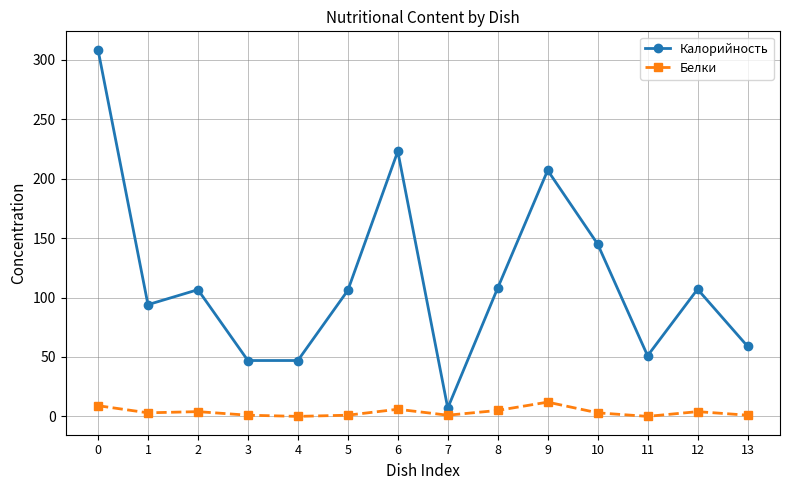

True or false: Белки and Калорийность cross at least once.

False